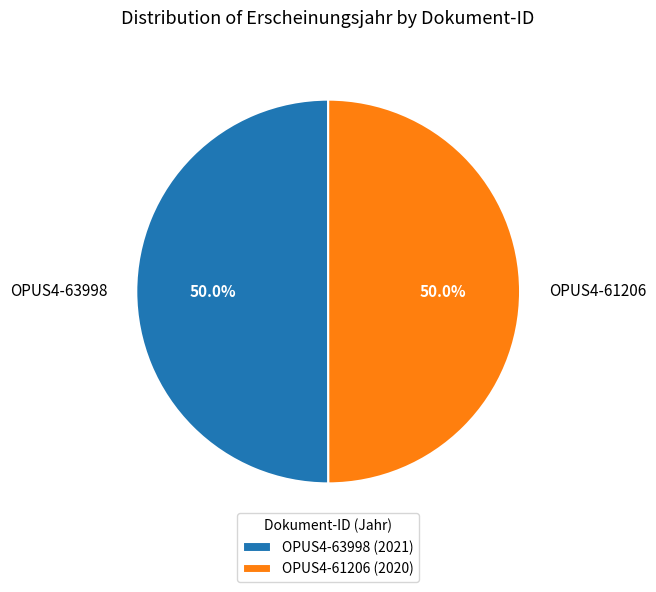

Combined, do OPUS4-61206 and OPUS4-63998 account for over 50%?

Yes